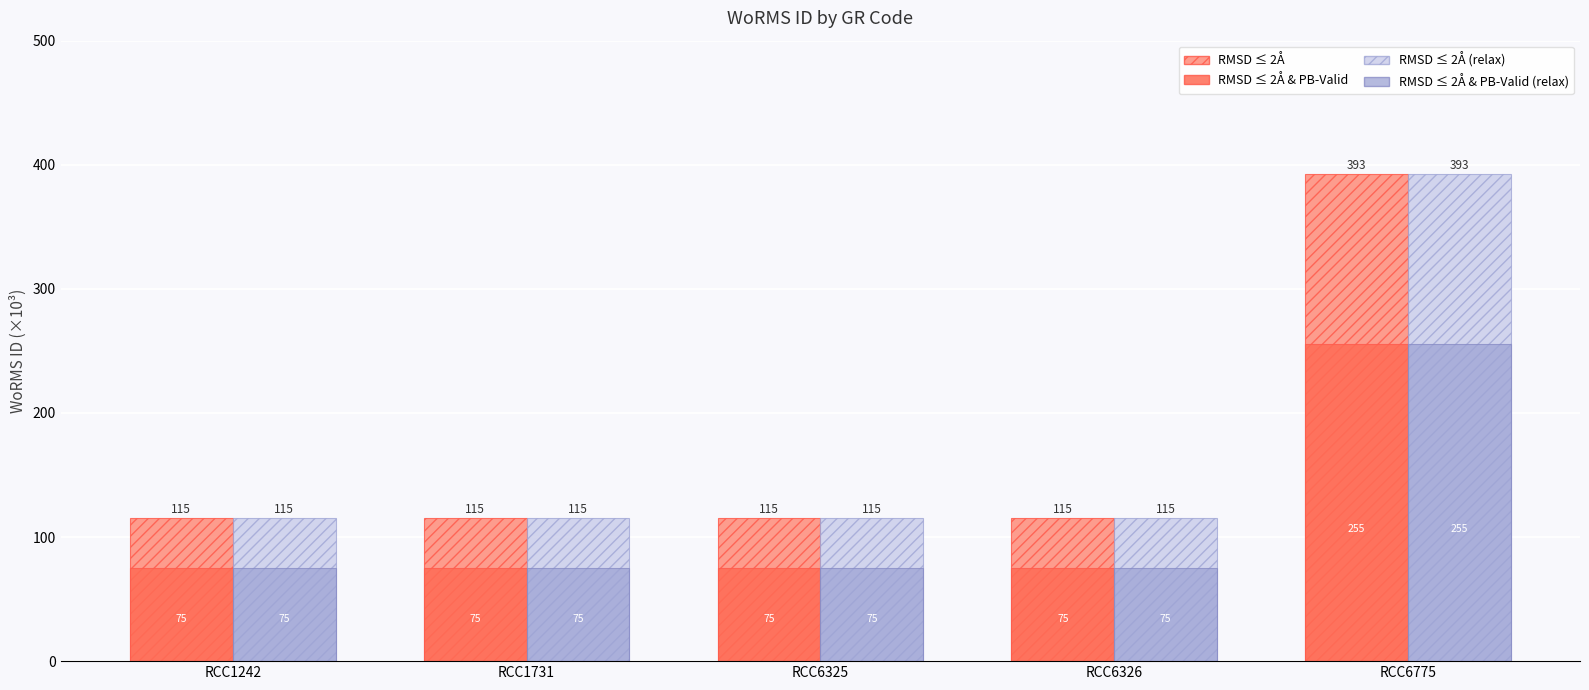

At which category is the sum across all series the highest?

RCC6775